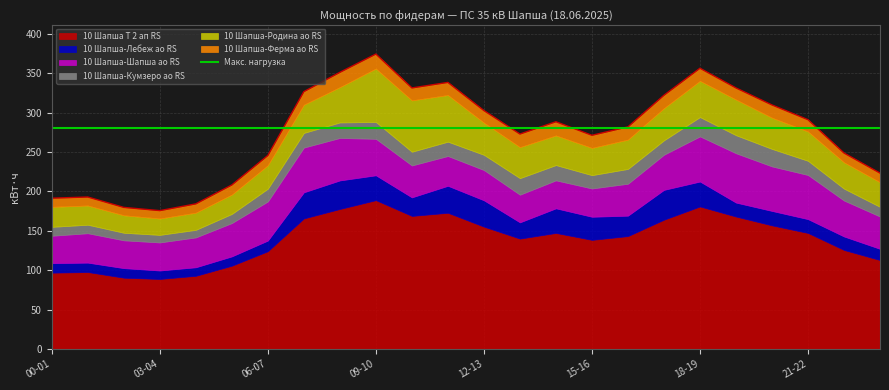

What is the difference between the second highest and second lowest values in the 10 Шапша-Родина ао RS series?

43.4